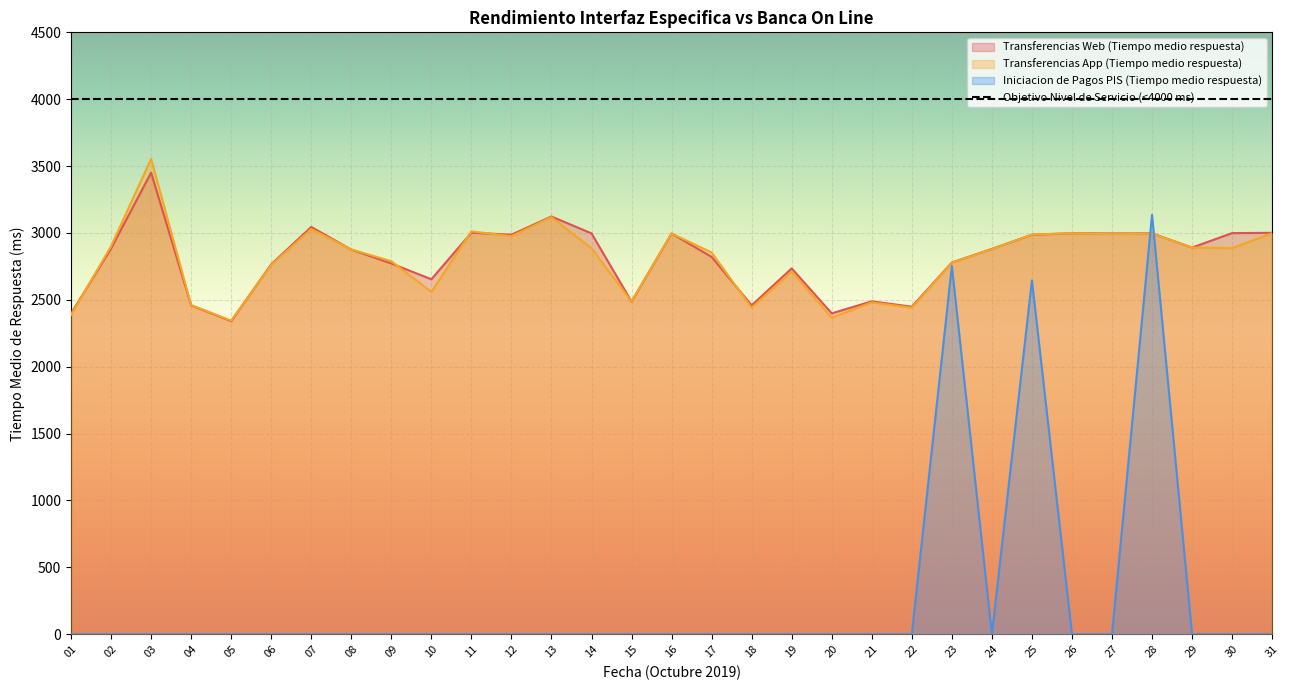

Is the value of Transferencias App (Tiempo medio respuesta) at 02 greater than the value of Transferencias Web (Tiempo medio respuesta) at 23?

Yes